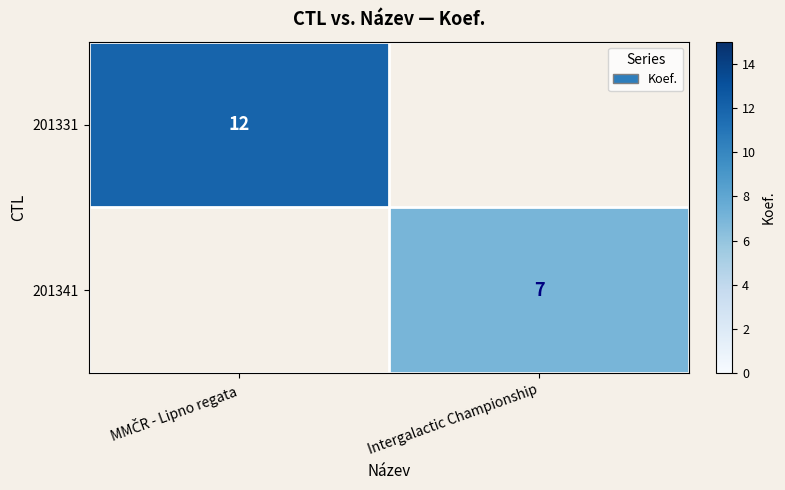

The value of 201341 at Intergalactic Championship is 7. True or false?

True